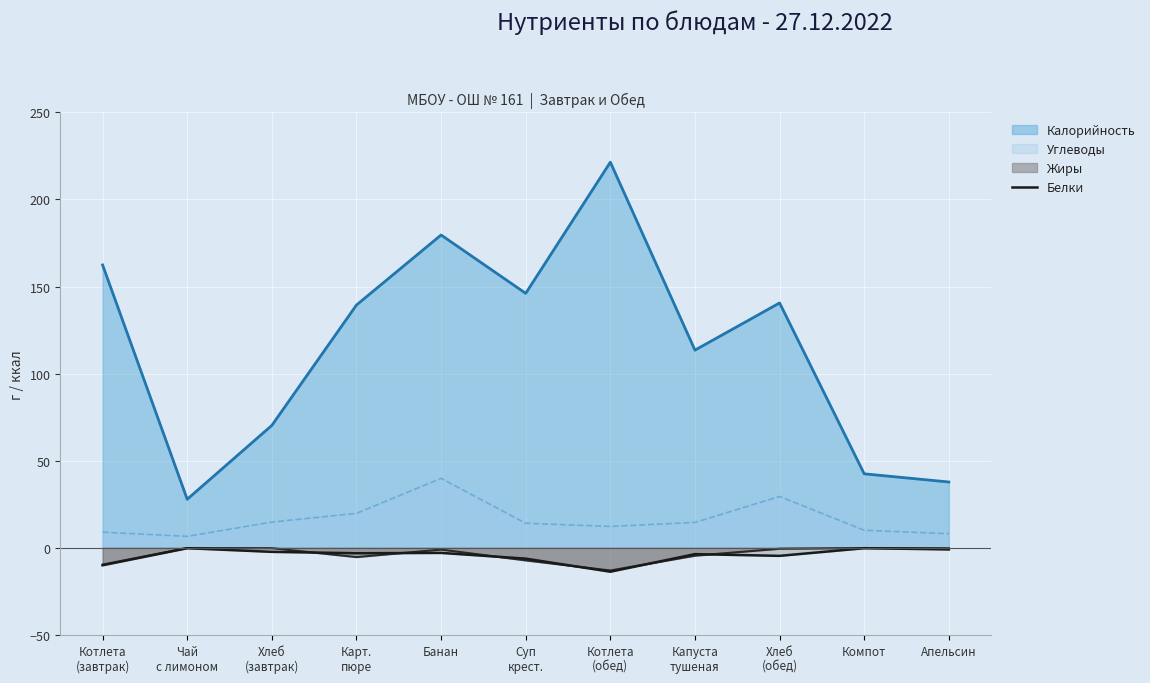

Which series has the largest range (max minus min)?

Калорийность